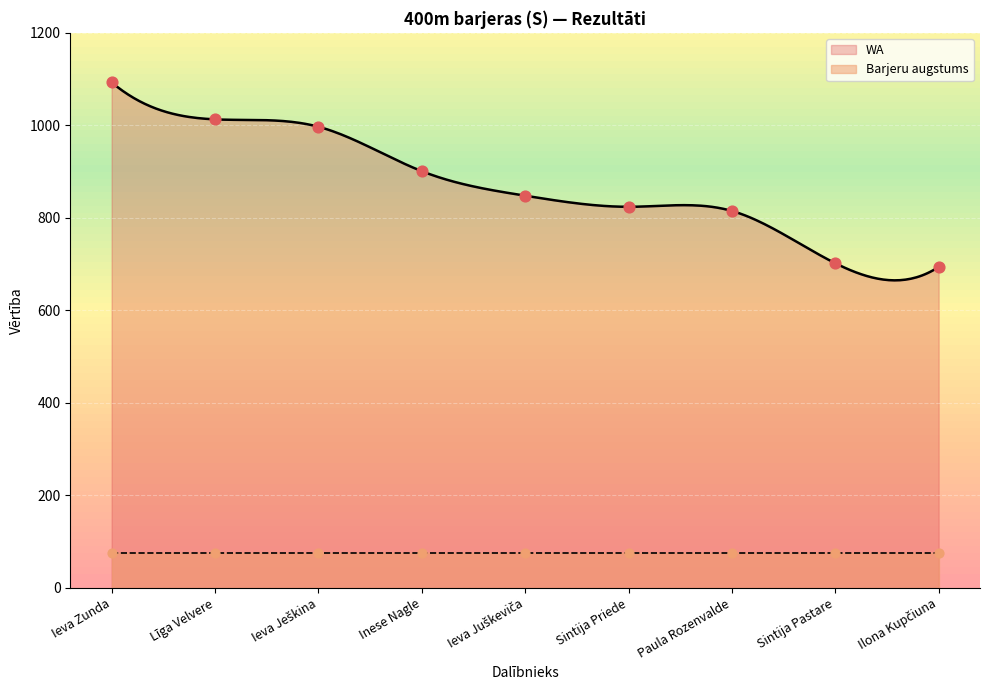

Between Ieva Juškeviča and Ieva Zunda, which is larger?

Ieva Zunda